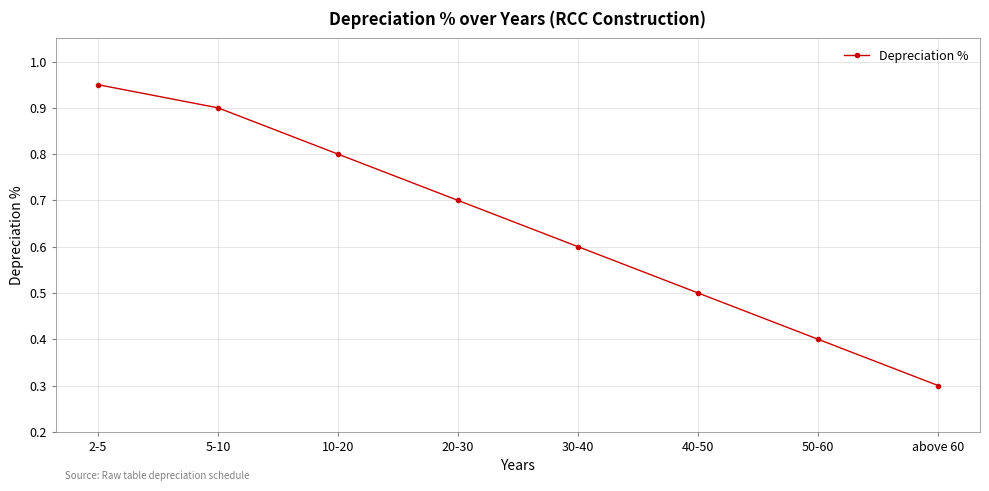

What is the label of the 8th point from the right?

2-5